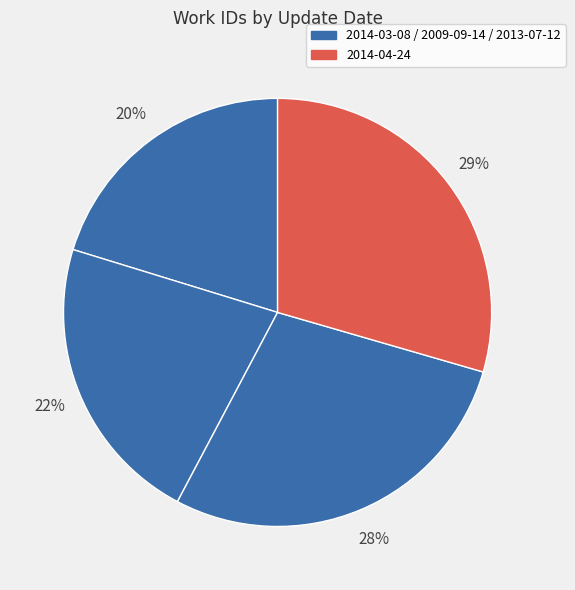

How many slices are in this pie chart?

4